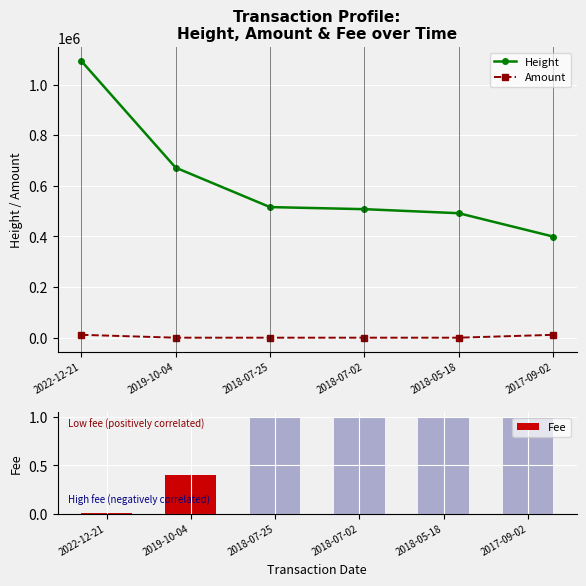

Where is Fee nearest to the value 0?

2022-12-21